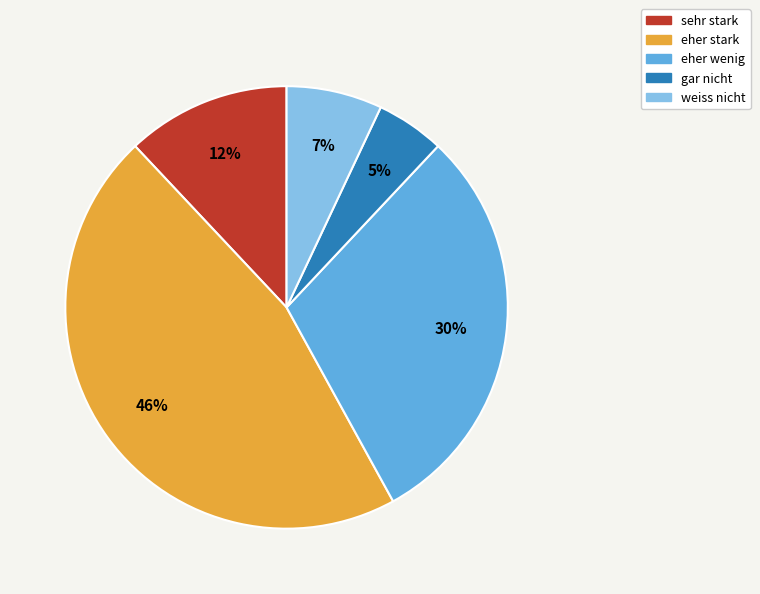

Is the sum of sehr stark and eher stark greater than half?

Yes